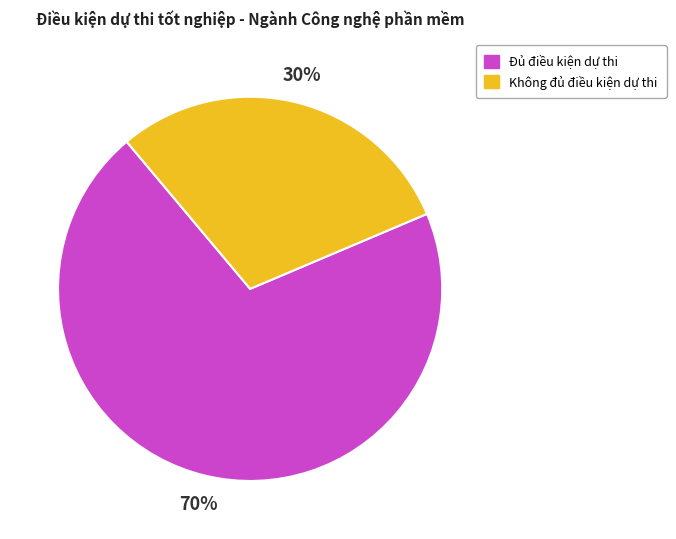

To the nearest percent, what is the average slice percentage?

50%